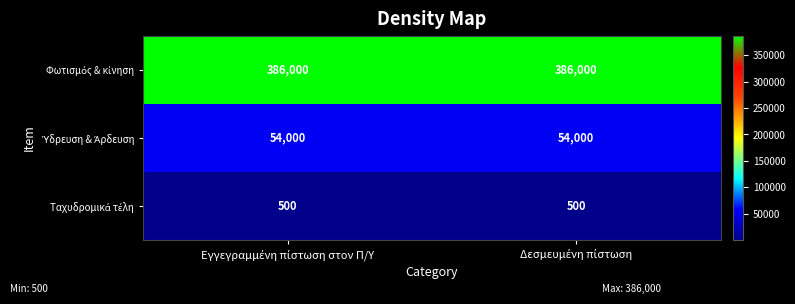

What is the greatest value displayed?

386000